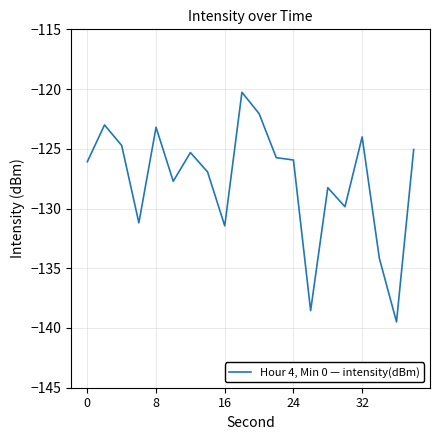

What is the difference between the maximum and minimum values?

19.2